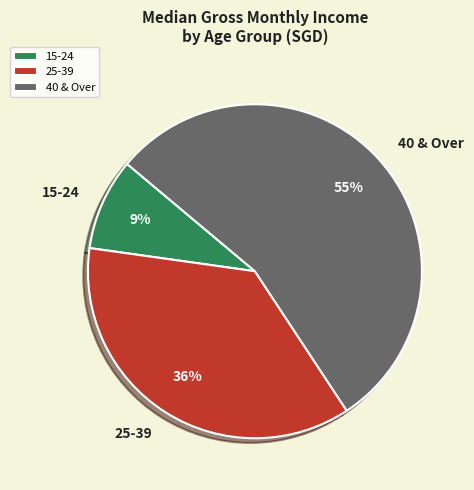

Rank the categories by value from highest to lowest.

40 & Over, 25-39, 15-24